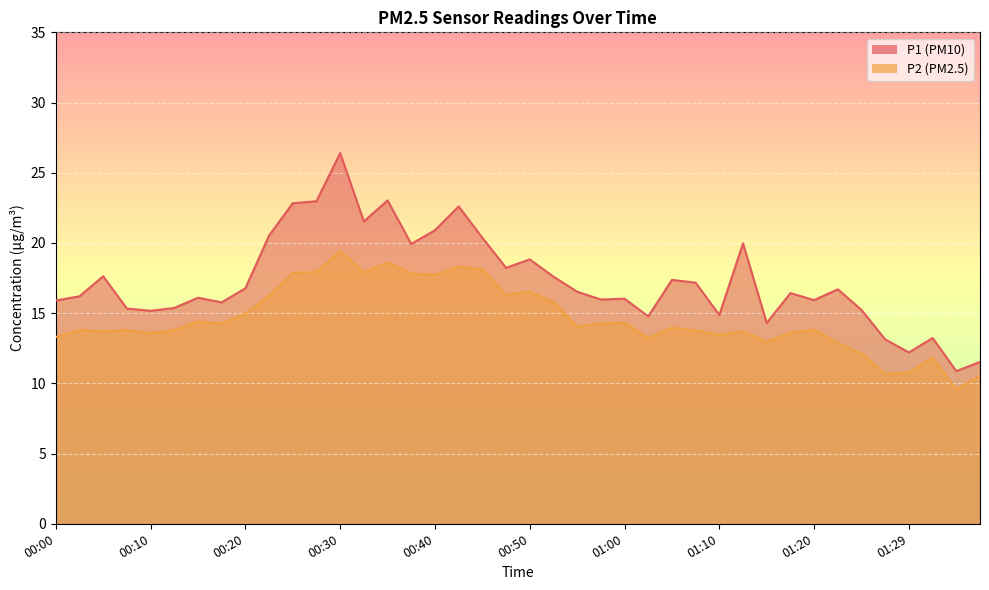

Is it true that P2 equals 9.5 at 00:40?

False